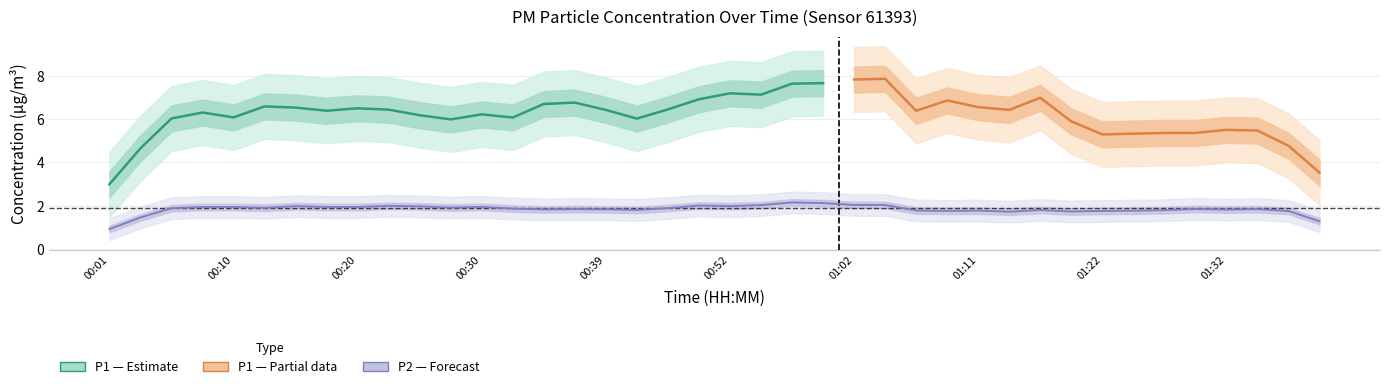

The value of P1 at 37 is 3.0. True or false?

False